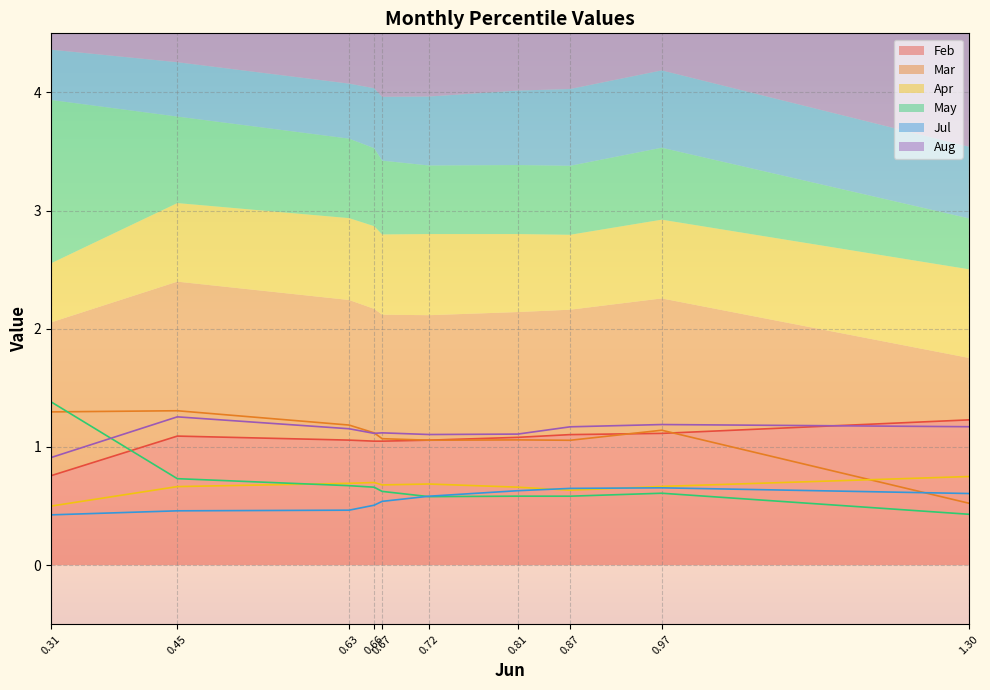

True or false: Jul has a value of 0.1 at pct75.

False